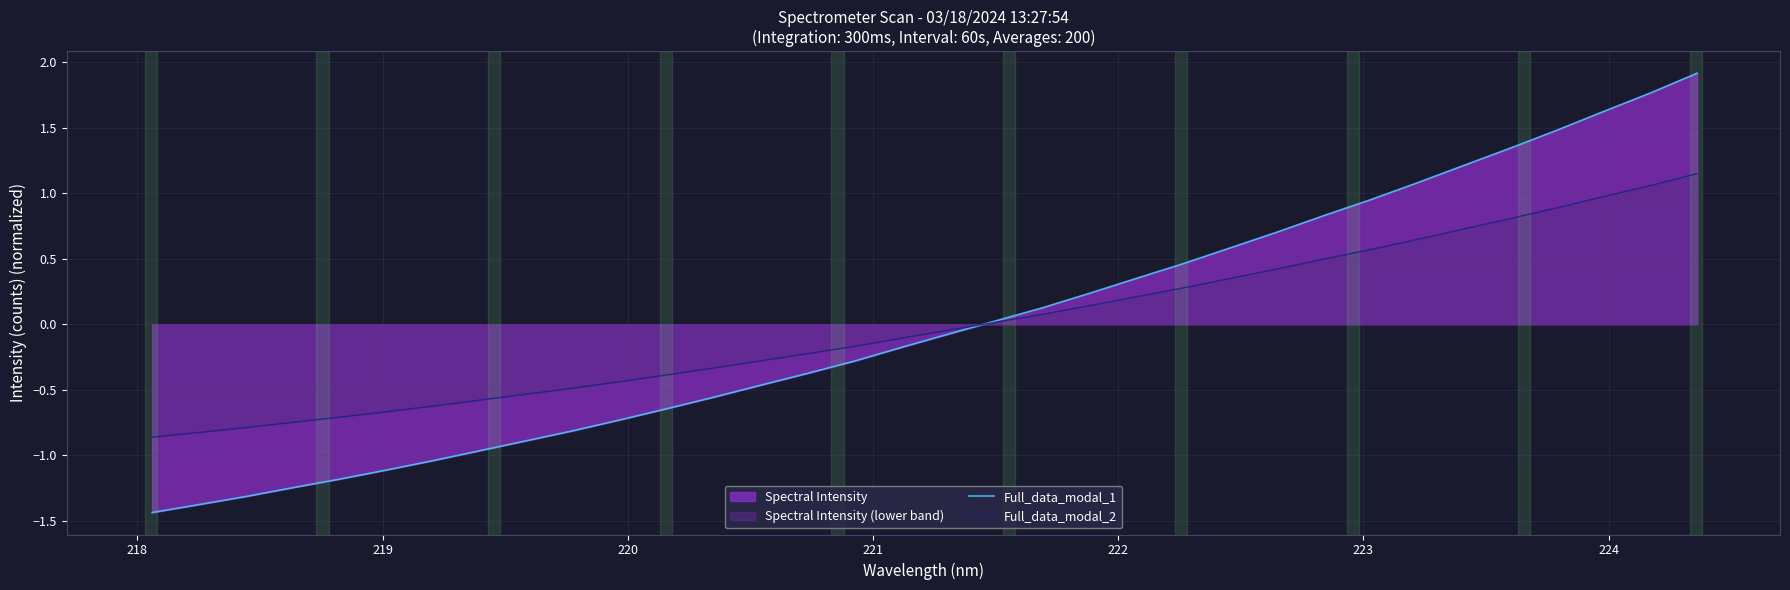

True or false: Full_data_modal_2 and Full_data_modal_1 intersect in this chart.

True